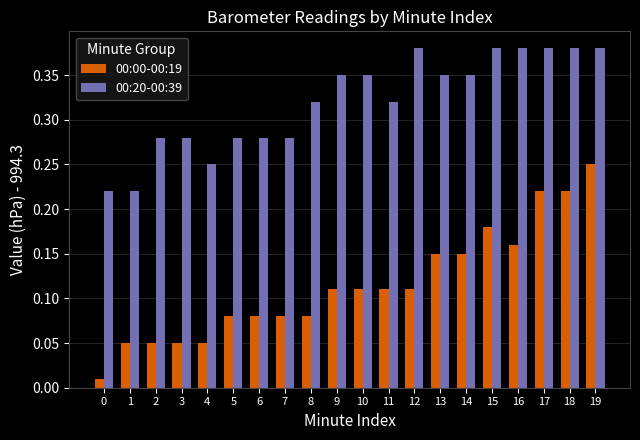

Which category has the highest value in the 00:00-00:19 series?

19